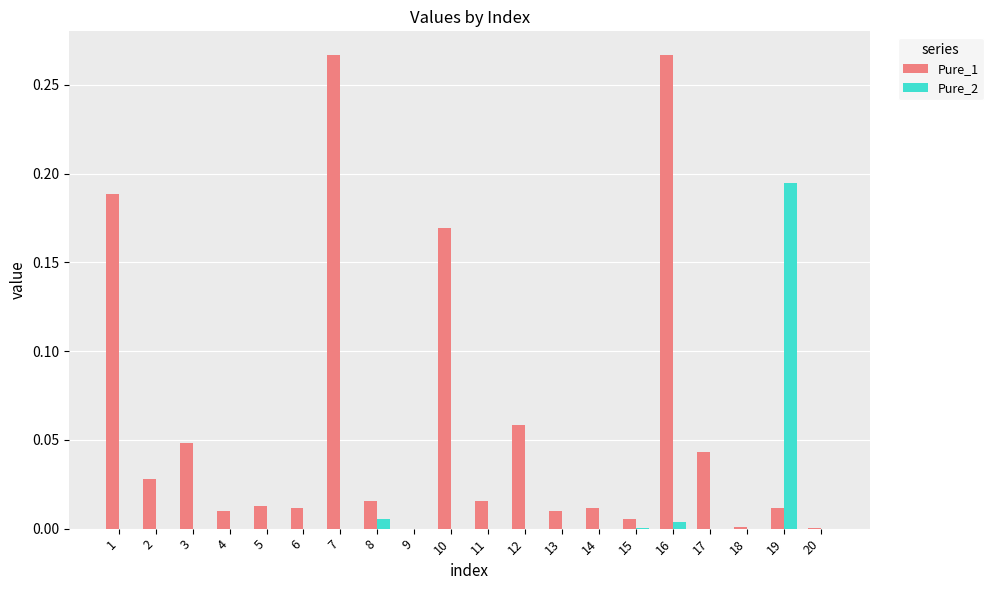

Which category has the highest value in the Pure_2 series?

19